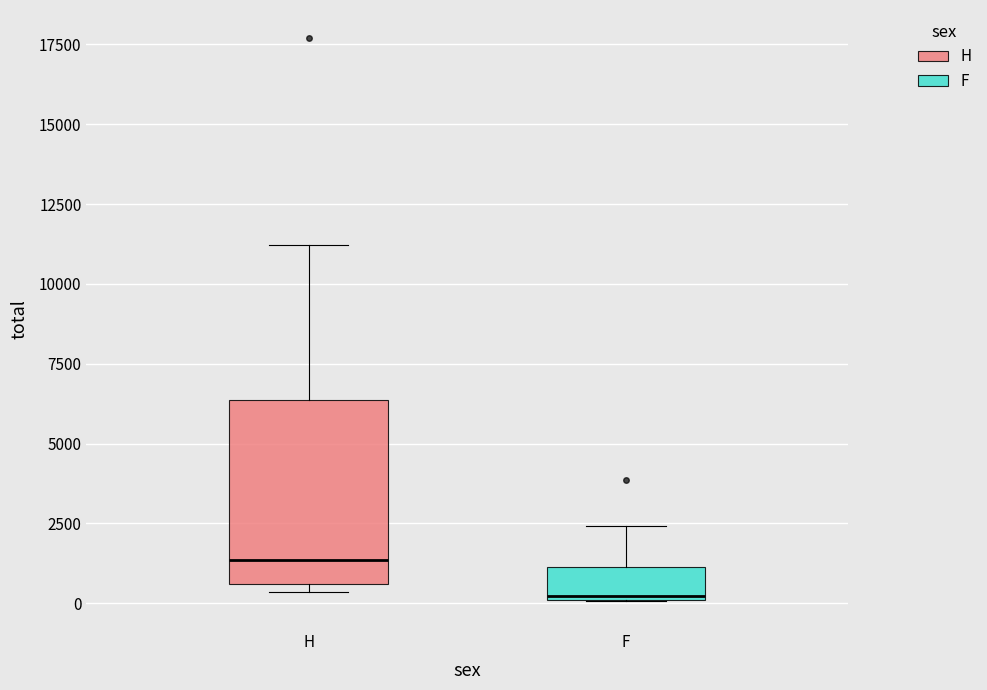

Where is the lower edge of the box for F on the y-axis? The values are not printed on the chart, so give them approximately, as read against the axis.

0